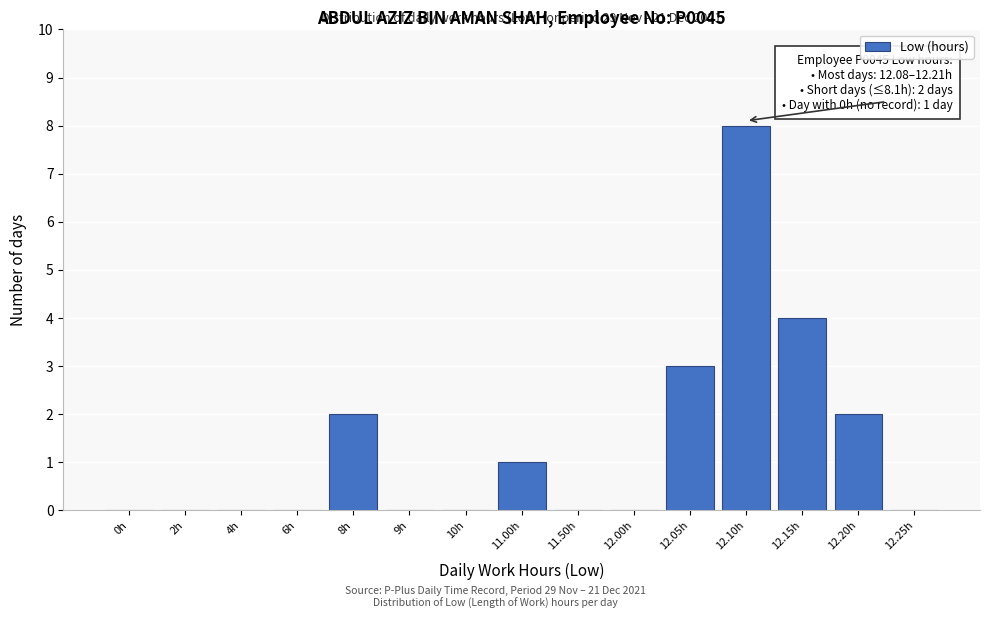

Reading left to right, what are all the values shown in this chart?

0h=0	2h=0	4h=0	6h=0	8h=2	9h=0	10h=0	11.00h=1	11.50h=0	12.00h=0	12.05h=3	12.10h=8	12.15h=4	12.20h=2	12.25h=0